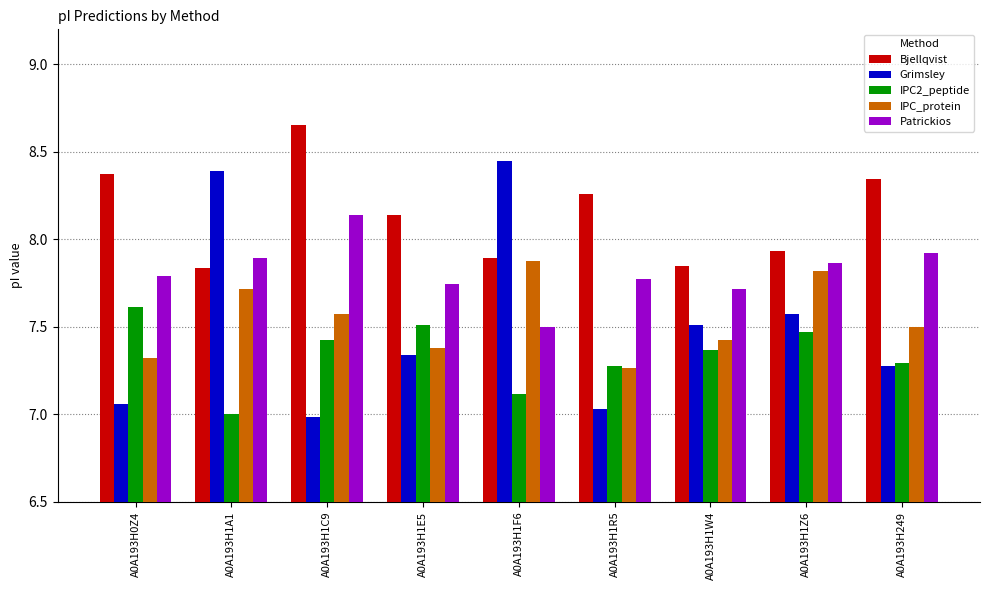

Is it true that Patrickios equals 7.8 at A0A193H1R5?

True